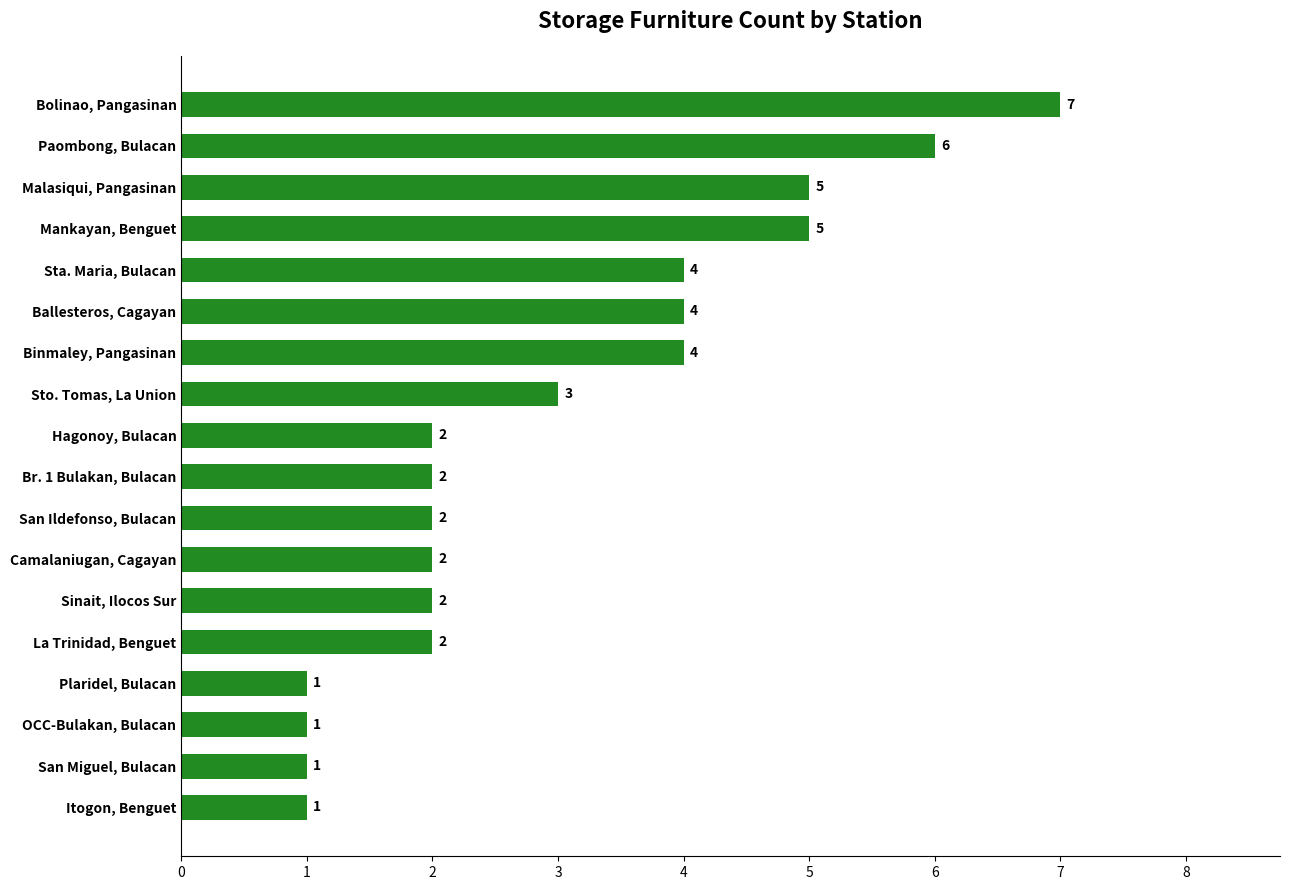

What is the sum of all values?

54